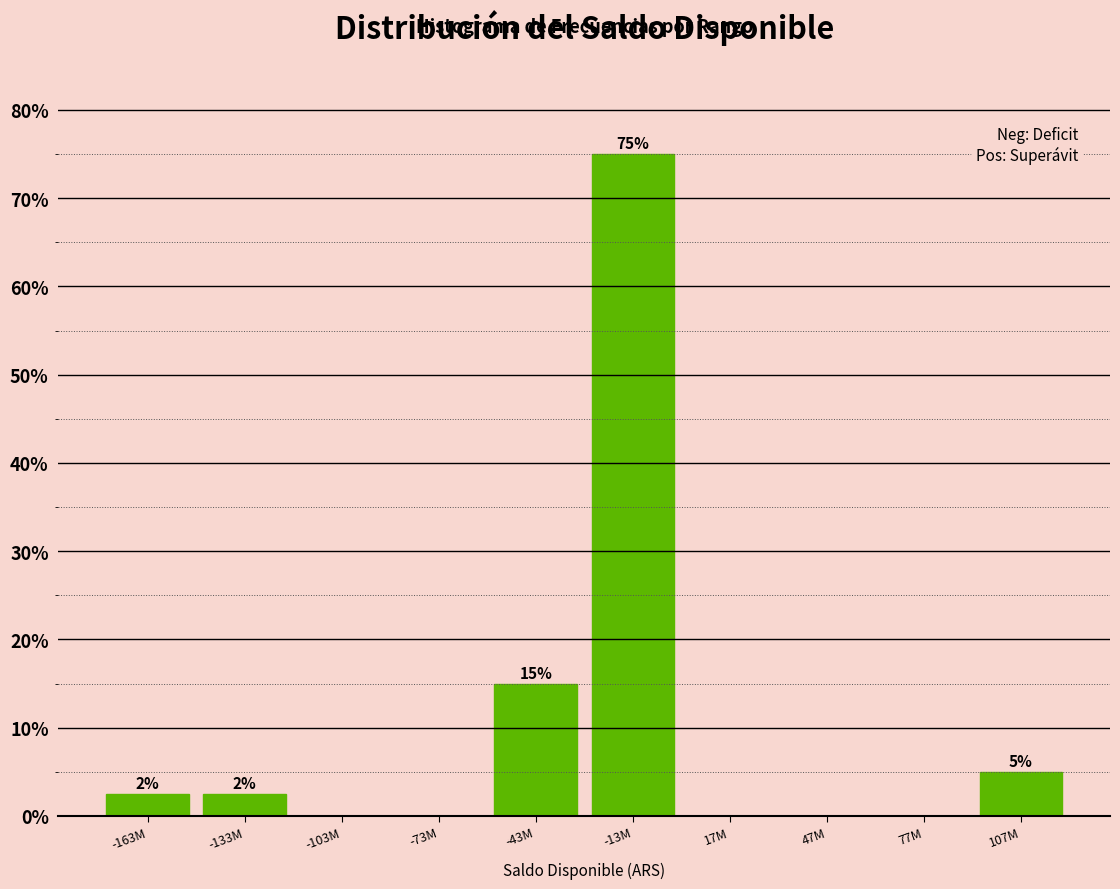

True or false: the data shows 6.6 at -43M.

False